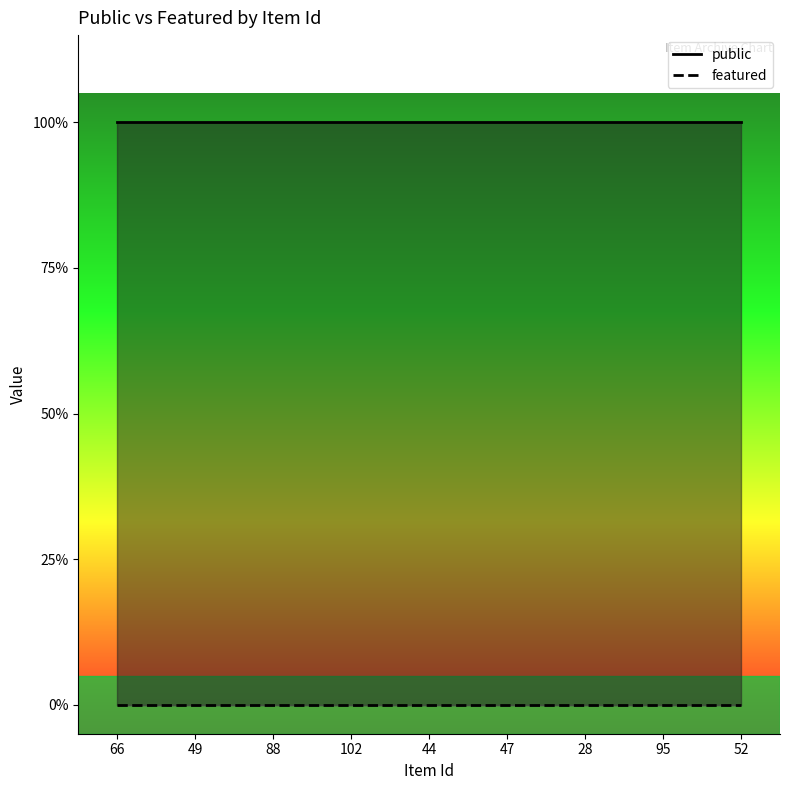

Which series has the largest total across all categories?

public